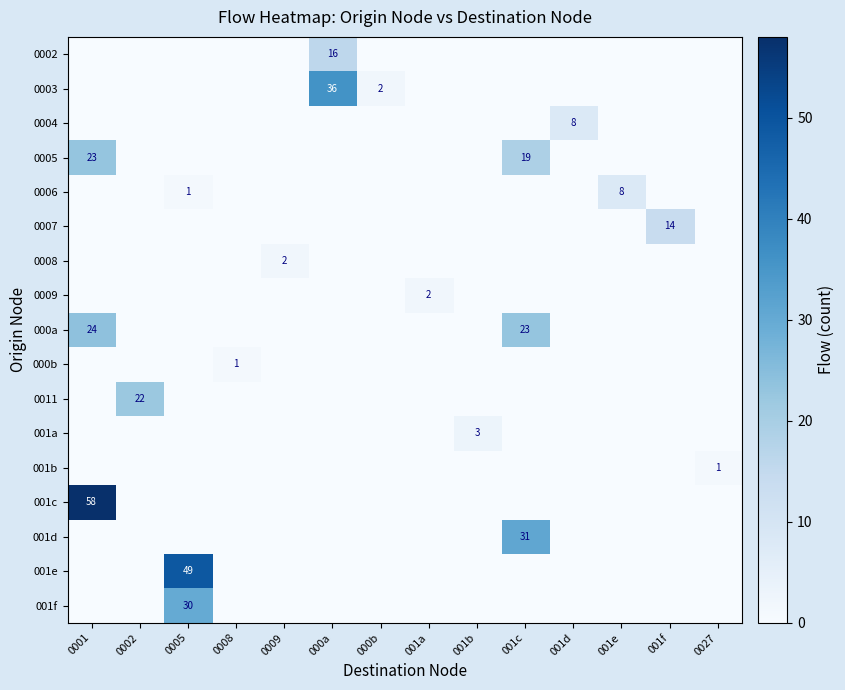

Where is 0007 nearest to the value 7?

0001